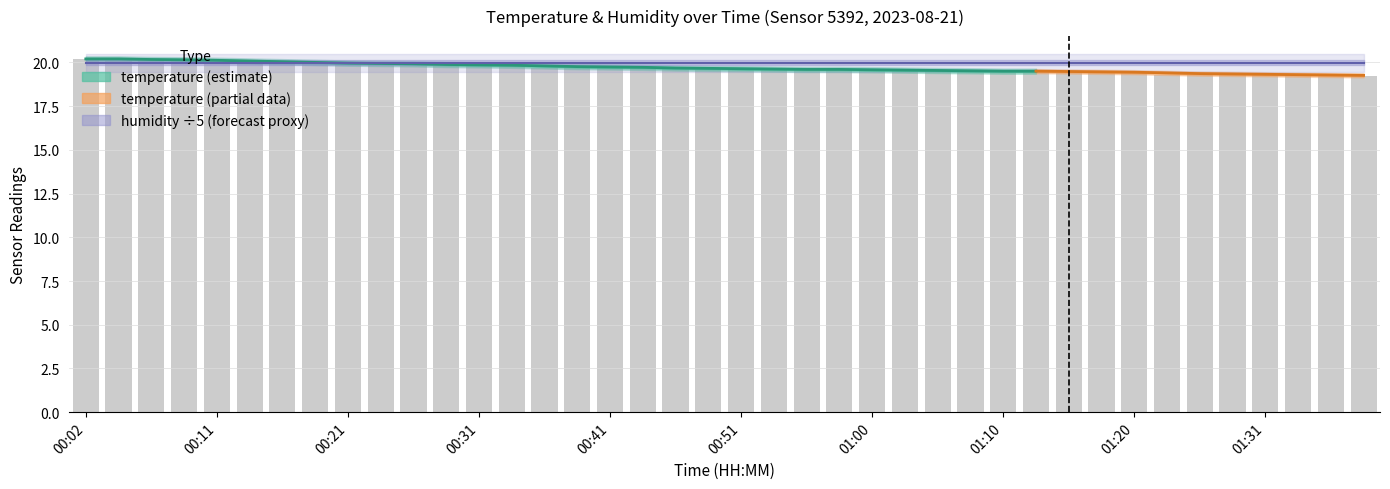

Rank the categories by value from highest to lowest.

00:02, 00:04, 00:07, 00:09, 00:11, 00:14, 00:16, 00:19, 00:21, 00:24, 00:26, 00:29, 00:31, 00:33, 00:36, 00:38, 00:41, 00:43, 00:46, 00:48, 00:51, 00:53, 00:56, 00:58, 01:00, 01:03, 01:05, 01:08, 01:10, 01:13, 01:16, 01:18, 01:20, 01:23, 01:25, 01:28, 01:31, 01:33, 01:36, 01:38